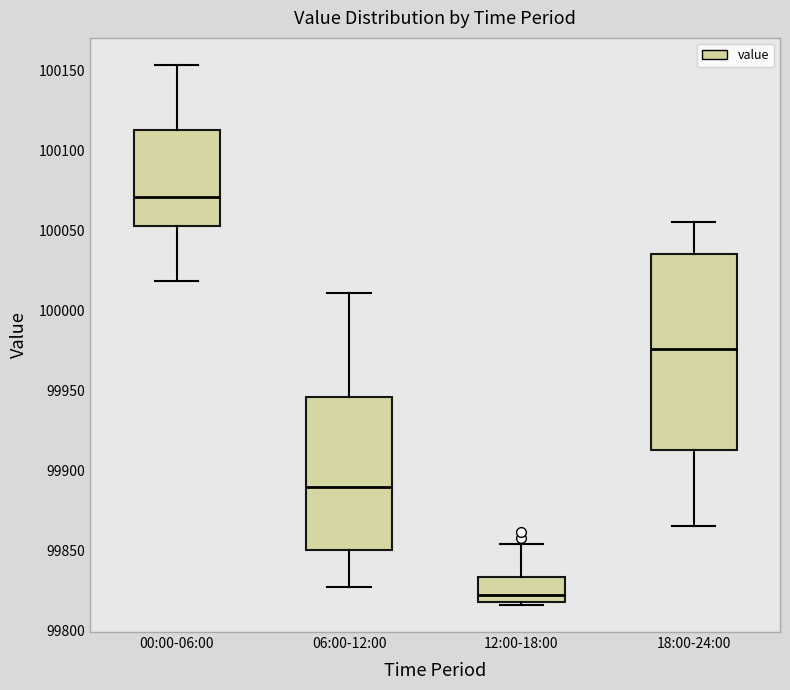

Where is the upper edge of the box for 12:00-18:00 on the y-axis? The values are not printed on the chart, so give them approximately, as read against the axis.

99835